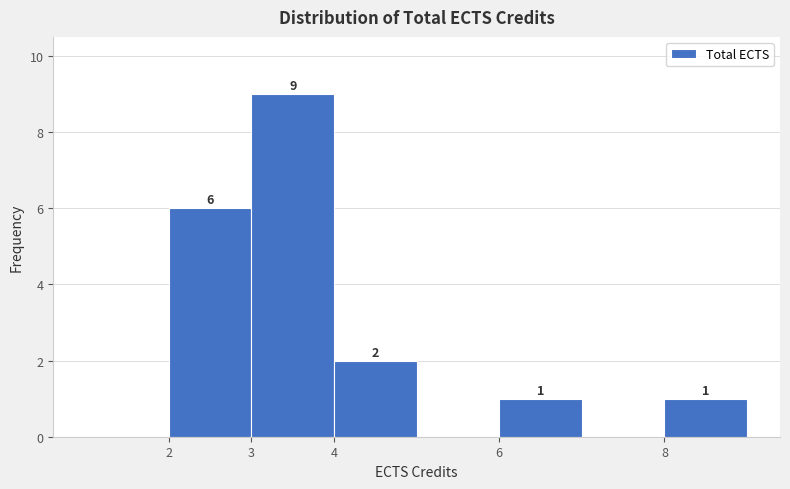

Over which range of the x-axis is the bar tallest?

3 to 4